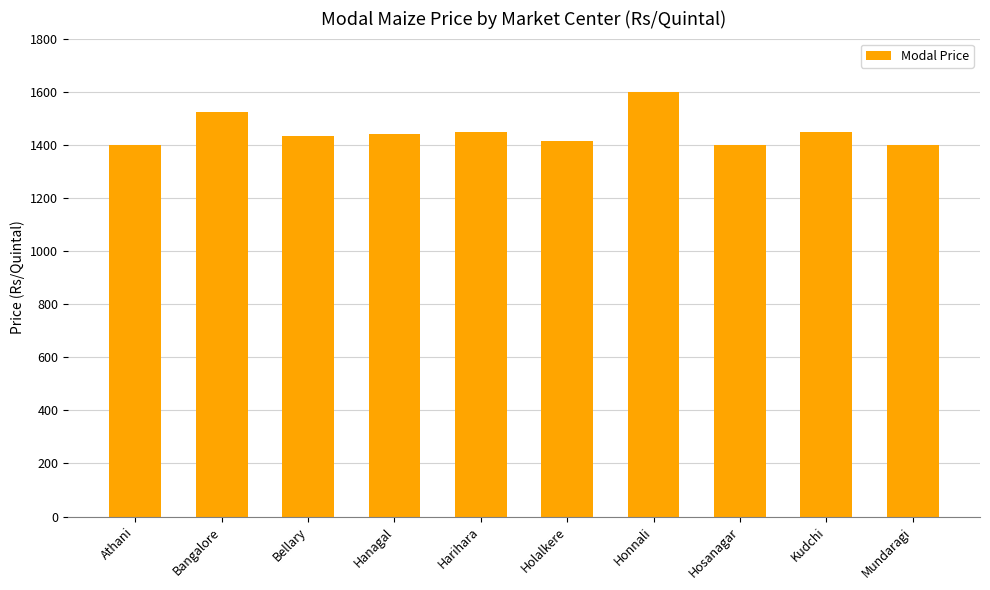

Which has a higher value, Harihara or Mundaragi?

Harihara